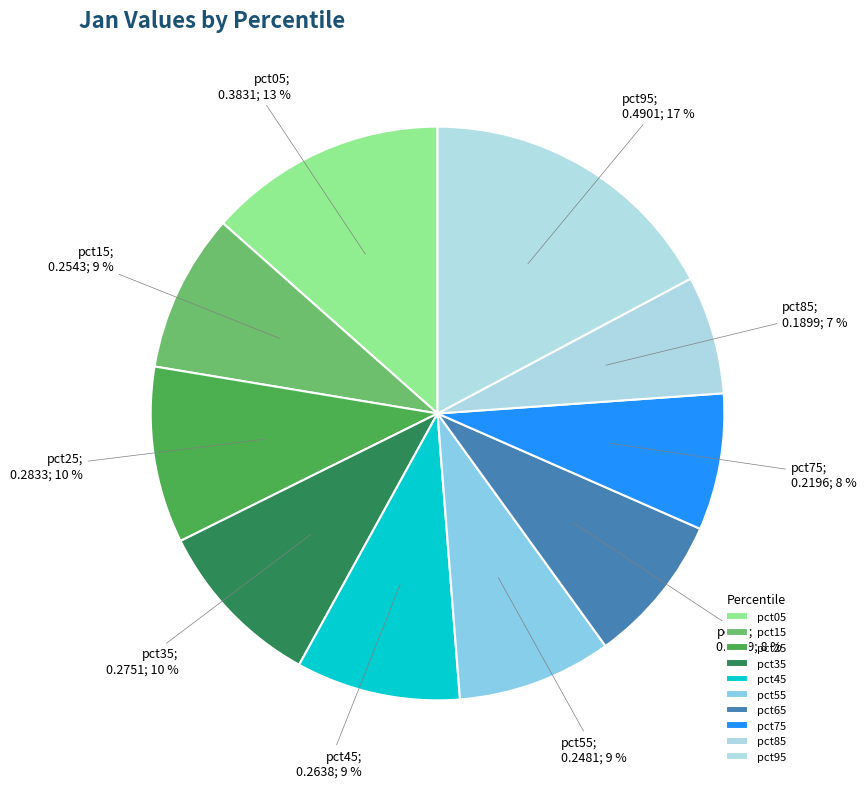

What is the largest slice in the pie chart?

pct95